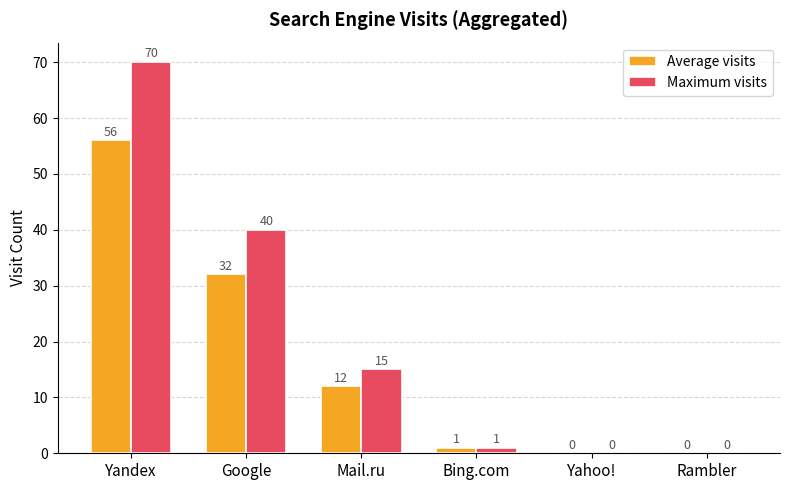

What is the sum of the Average visits values at Yandex and Bing.com?

57